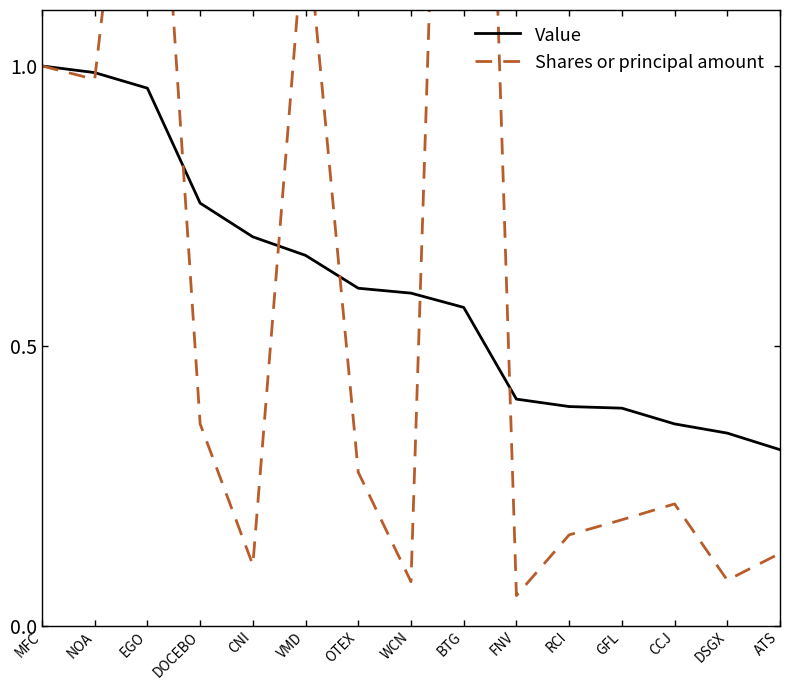

What is the label of the 13th point from the right?

EGO